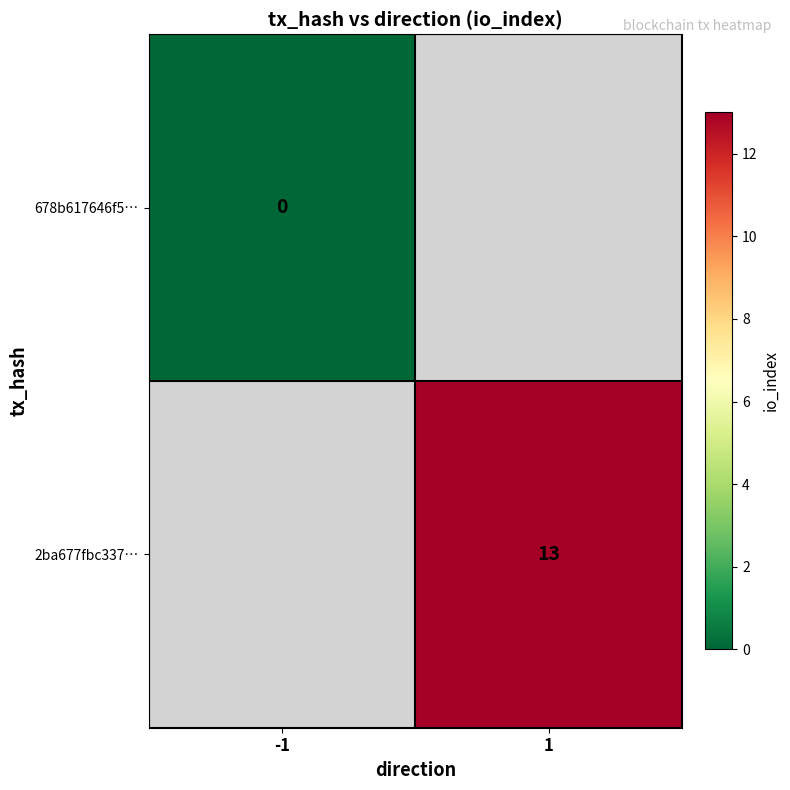

How many series are shown in this chart?

2